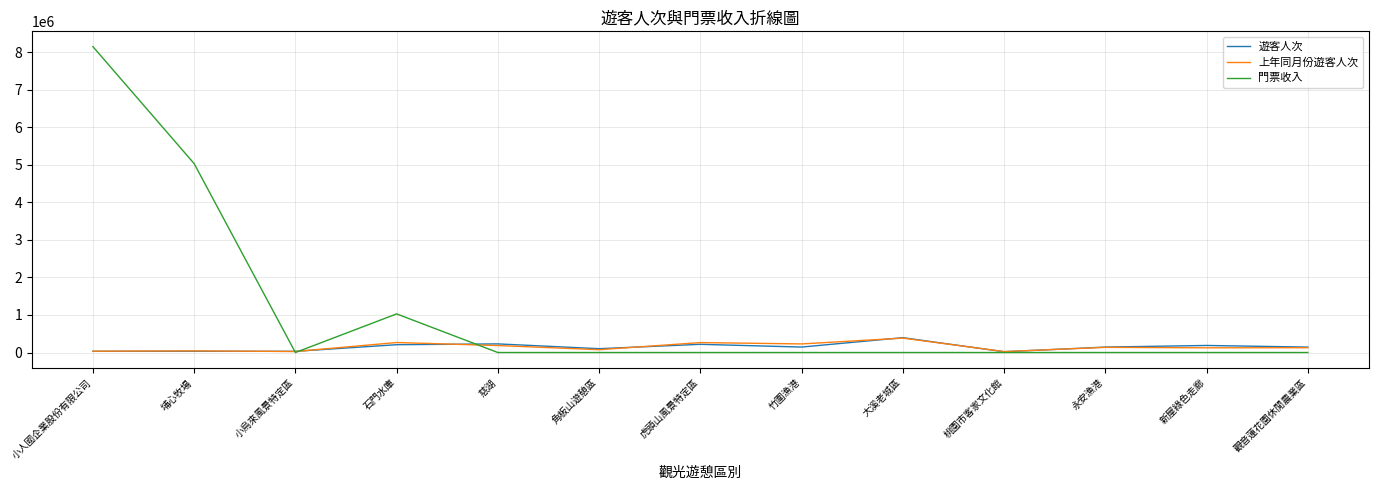

What is the sum of the 上年同月份遊客人次 values at 竹圍漁港 and 大溪老城區?

612746